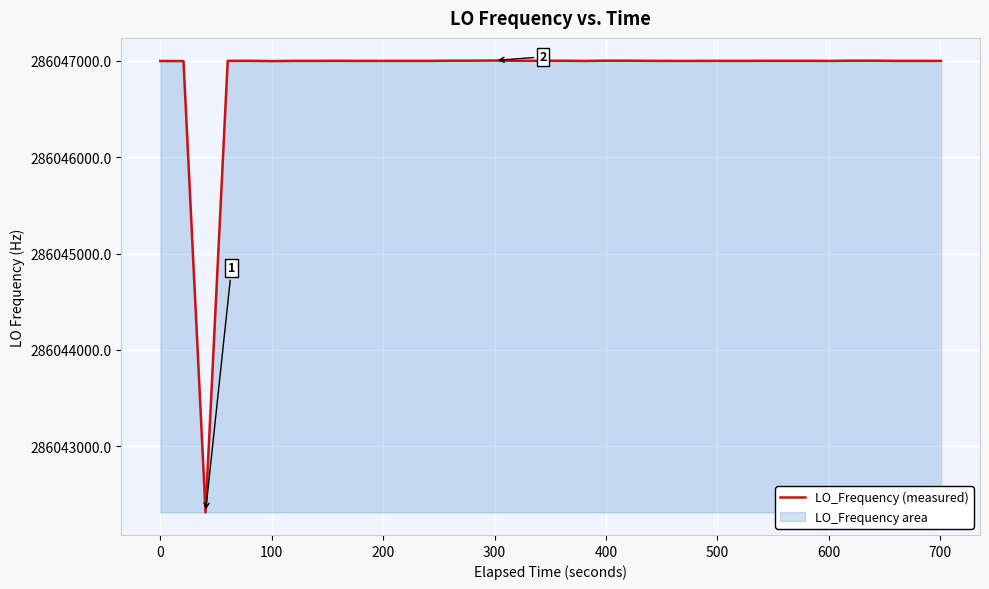

What is the difference between the maximum and minimum values?

4690.4